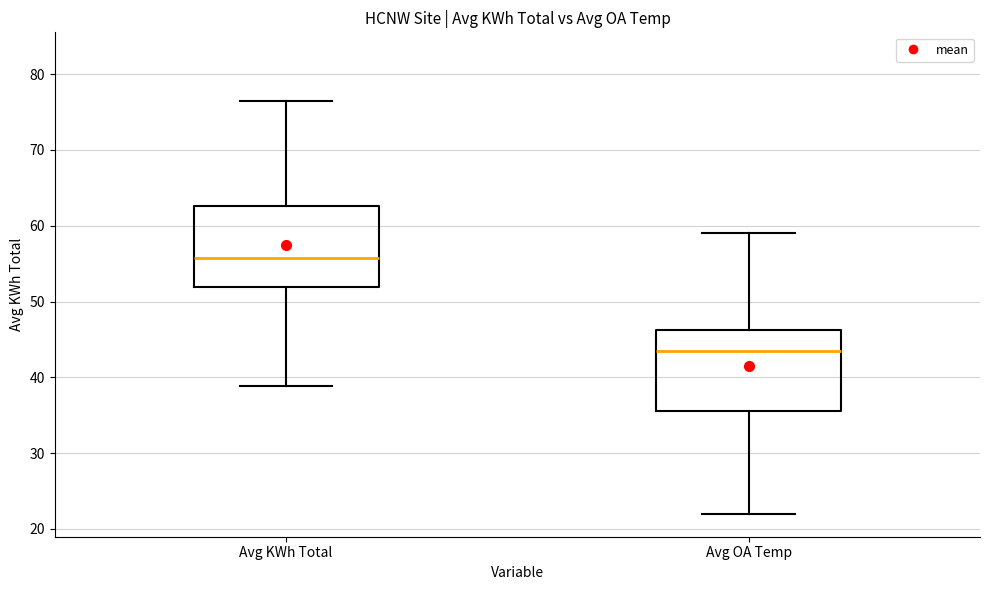

Reading left to right, transcribe this box plot: for each box, give where its median line is, the range the box spans, and where its two whiskers end, as read against the y-axis. The values are not printed on the chart, so give them approximately, as read against the axis.

Avg KWh Total: median 56, box 52 to 63, whiskers 39 to 76
Avg OA Temp: median 44, box 36 to 46, whiskers 22 to 59